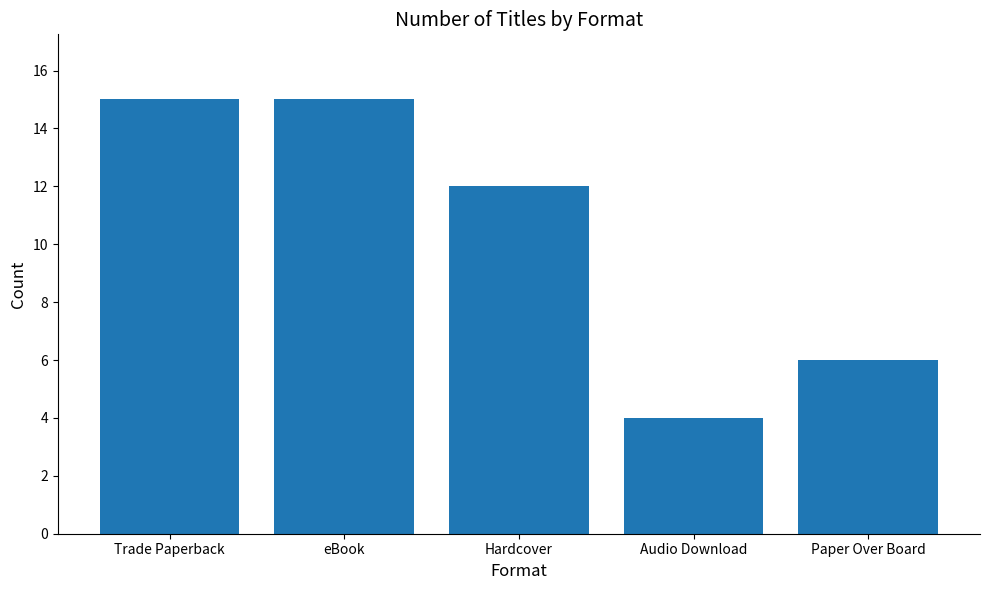

What is the greatest value displayed?

15